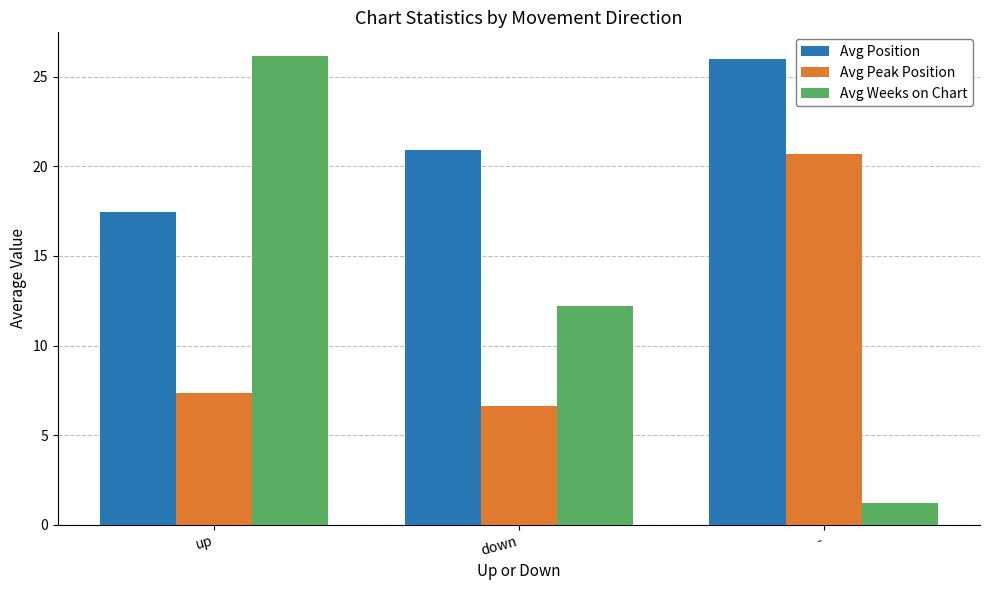

The Avg Weeks on Chart series shows 6.3 at up. True or false?

False